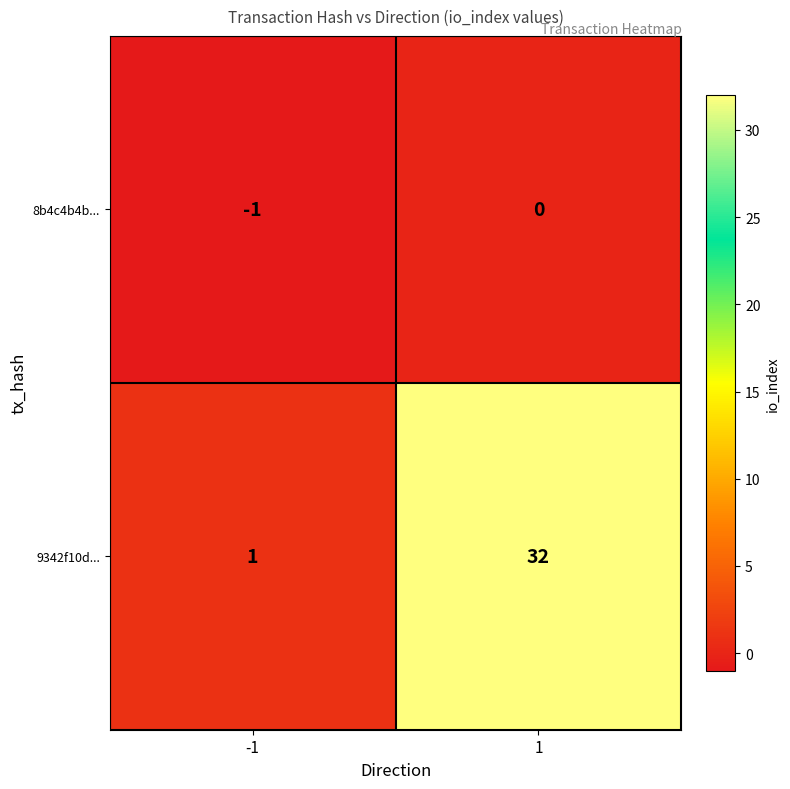

The 9342f10d... series shows 32 at 1. True or false?

True